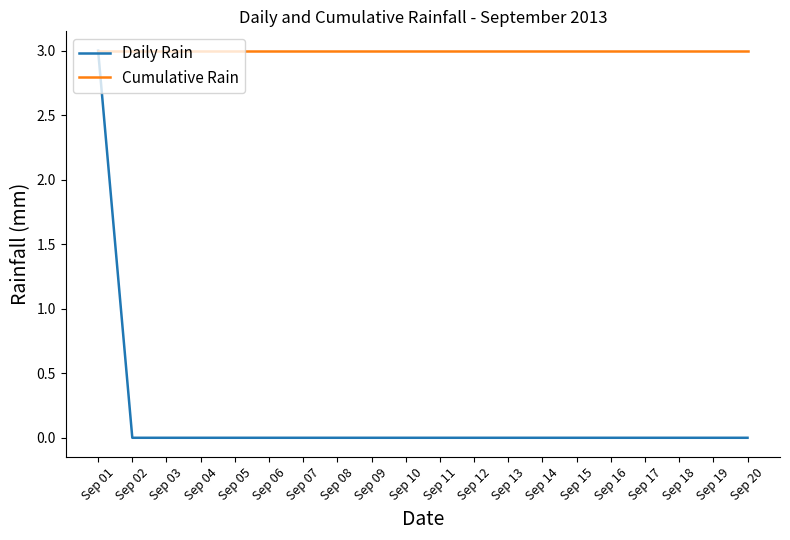

Reading left to right, extract all data points from this chart.

Daily Rain: Sep 01=3	Sep 02=0	Sep 03=0	Sep 04=0	Sep 05=0	Sep 06=0	Sep 07=0	Sep 08=0	Sep 09=0	Sep 10=0	Sep 11=0	Sep 12=0	Sep 13=0	Sep 14=0	Sep 15=0	Sep 16=0	Sep 17=0	Sep 18=0	Sep 19=0	Sep 20=0
Cumulative Rain: Sep 01=3	Sep 02=3	Sep 03=3	Sep 04=3	Sep 05=3	Sep 06=3	Sep 07=3	Sep 08=3	Sep 09=3	Sep 10=3	Sep 11=3	Sep 12=3	Sep 13=3	Sep 14=3	Sep 15=3	Sep 16=3	Sep 17=3	Sep 18=3	Sep 19=3	Sep 20=3